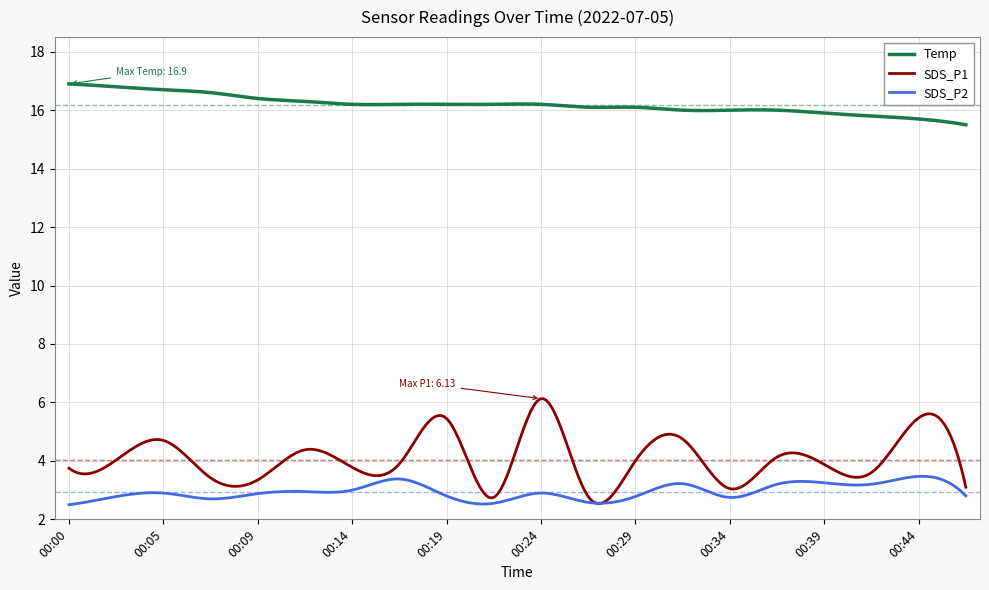

Which series has the largest total across all categories?

Temp